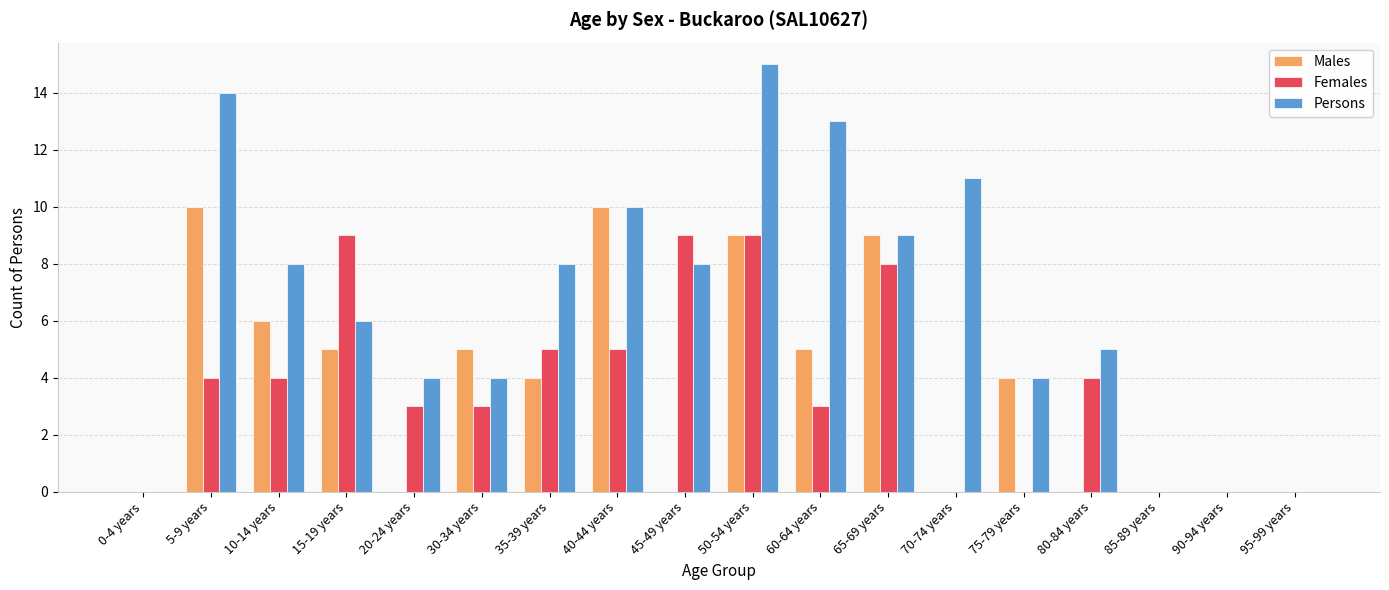

What is the average value of the Males series?

4